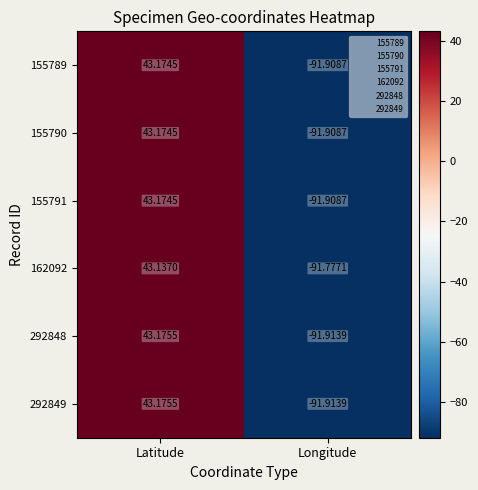

Where does the 292848 series first go above 43?

Latitude